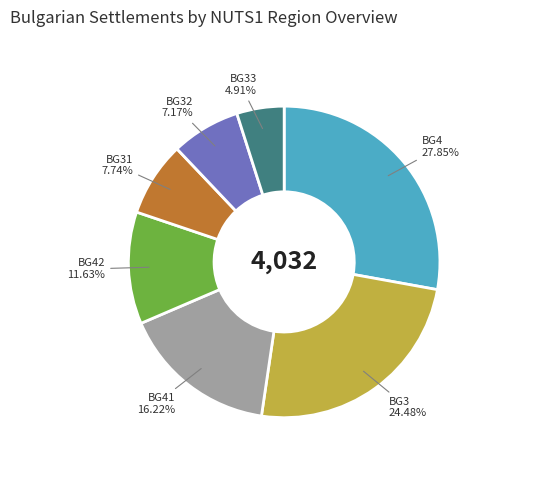

Does any single category account for the majority?

No